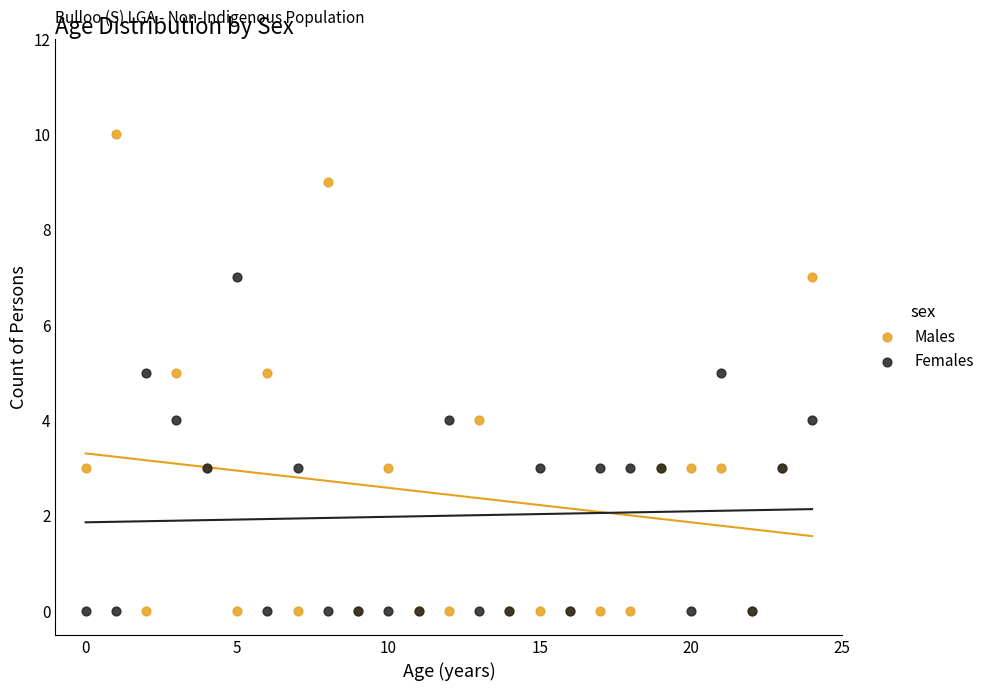

Which series contains the highest Y value?

Males